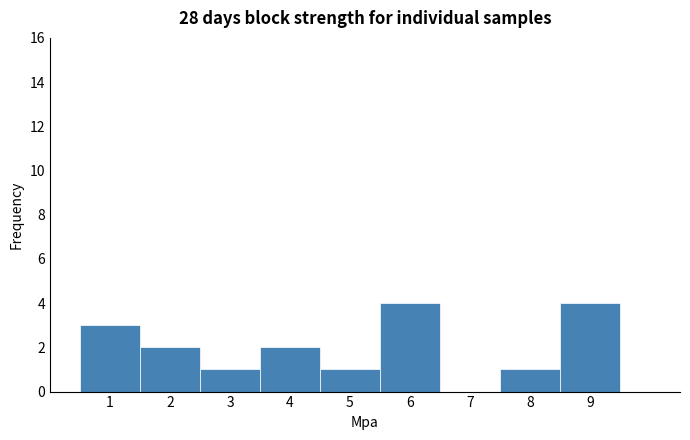

How tall is the bar that spans 8.5 to 9.5 on the x-axis? The values are not printed on the chart, so give them approximately, as read against the axis.

4